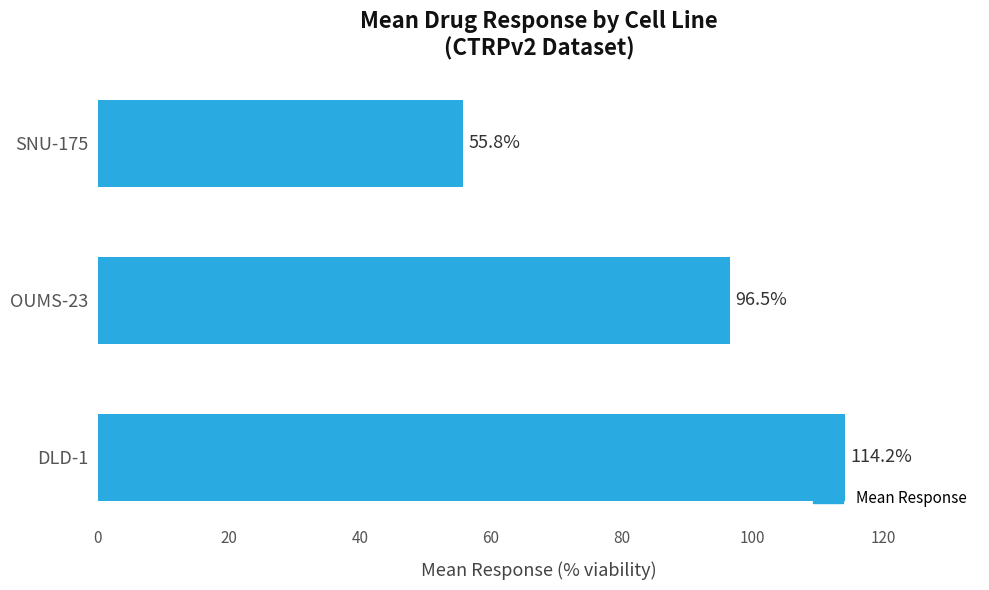

What is the sum of all values?

266.5